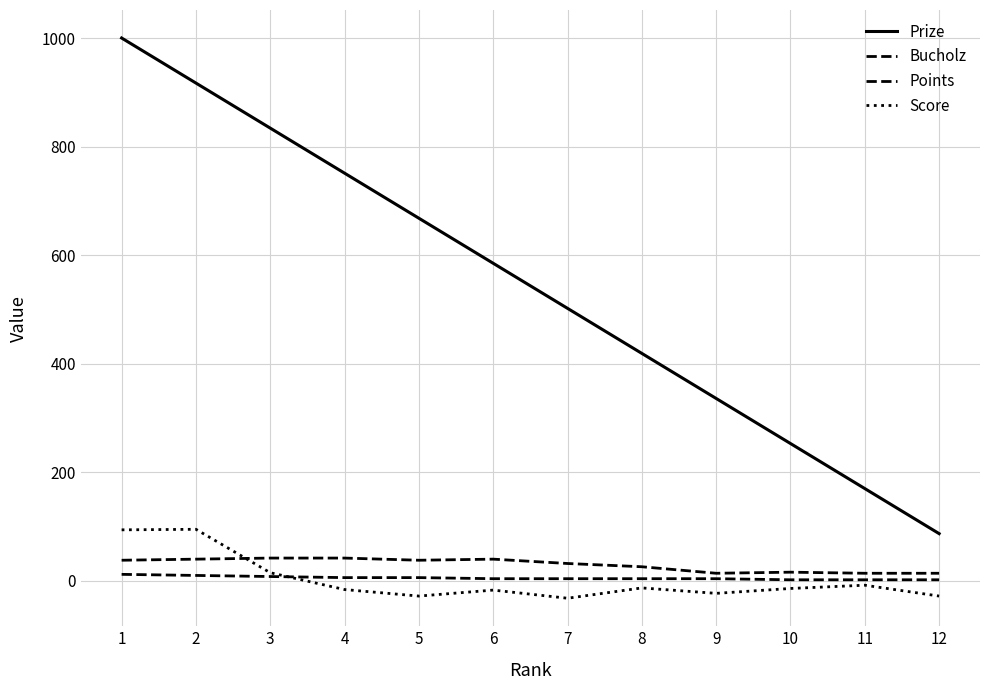

At which category is the sum across all series the highest?

1